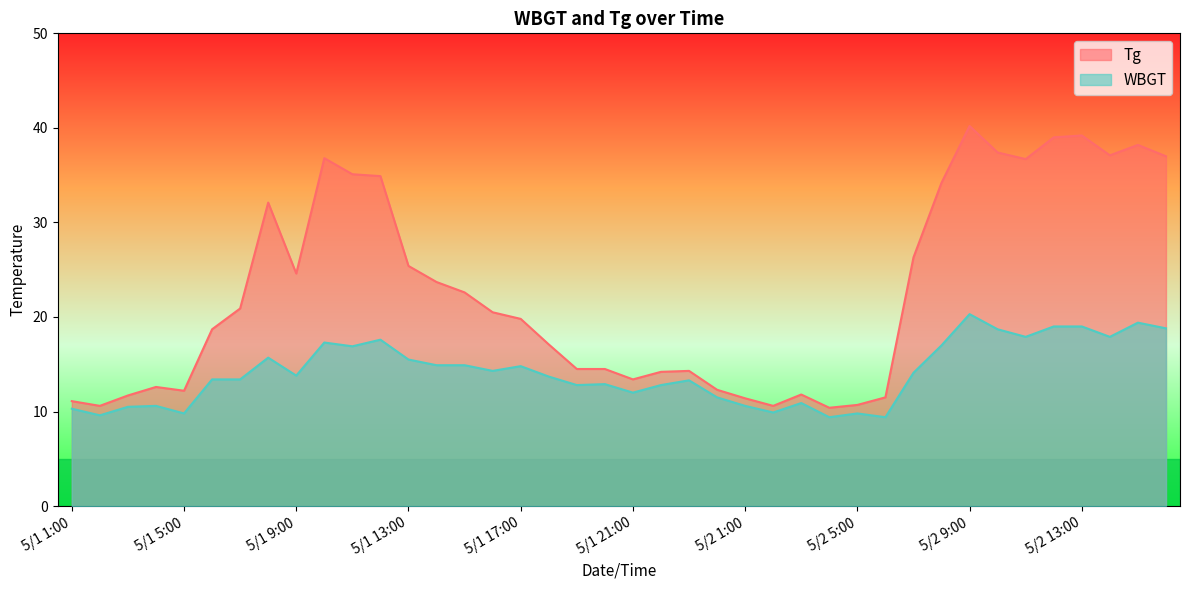

What is the minimum value shown in the chart?

9.4